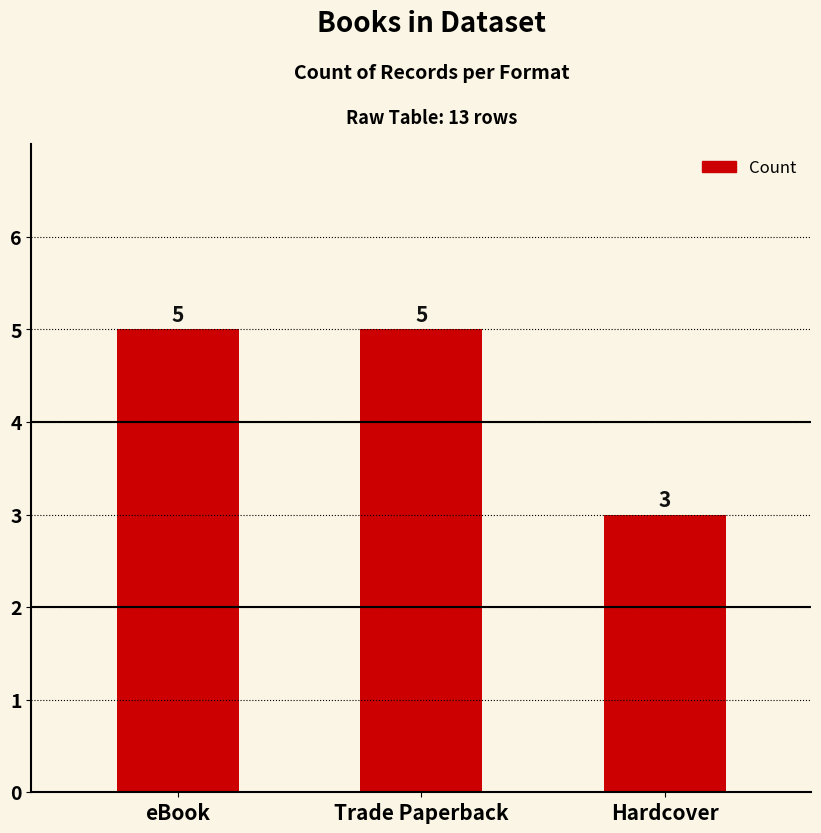

Reading left to right, list all the values displayed in this chart.

5	5	3